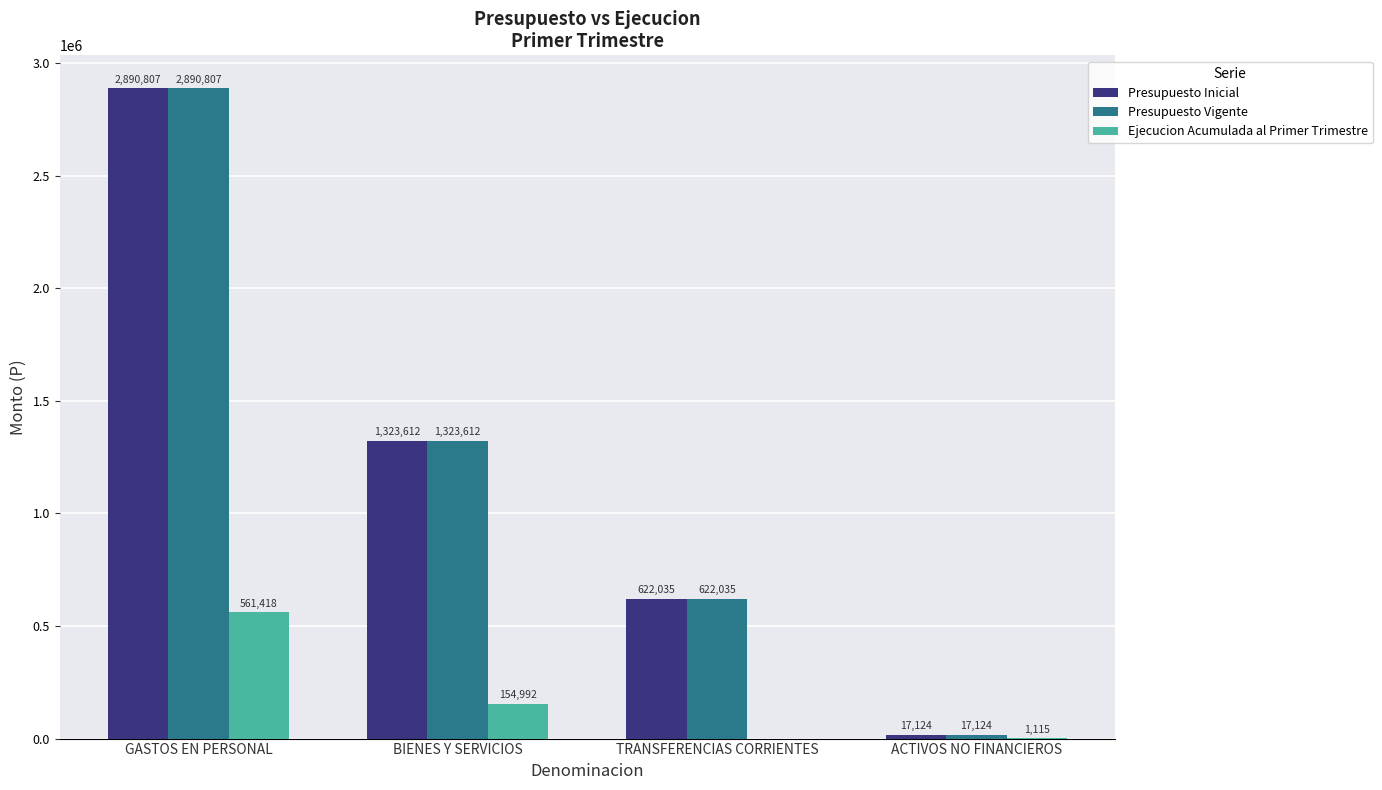

At which category is the sum across all series the highest?

GASTOS EN PERSONAL